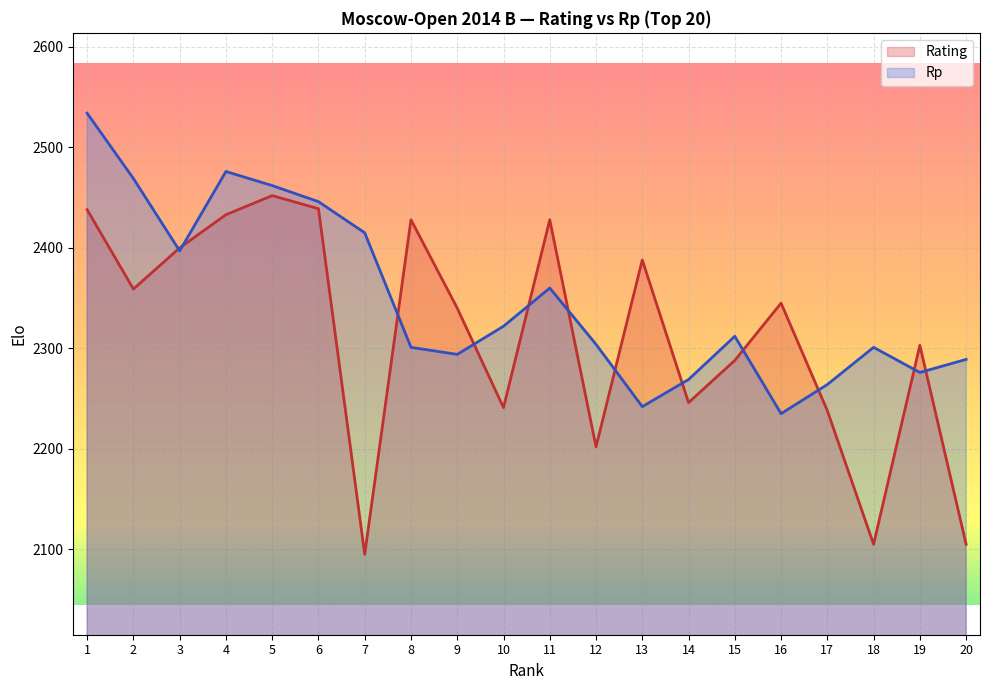

Rank the categories by Rating value from lowest to highest.

7, 18, 20, 12, 17, 10, 14, 15, 19, 9, 16, 2, 13, 3, 8, 11, 4, 1, 6, 5